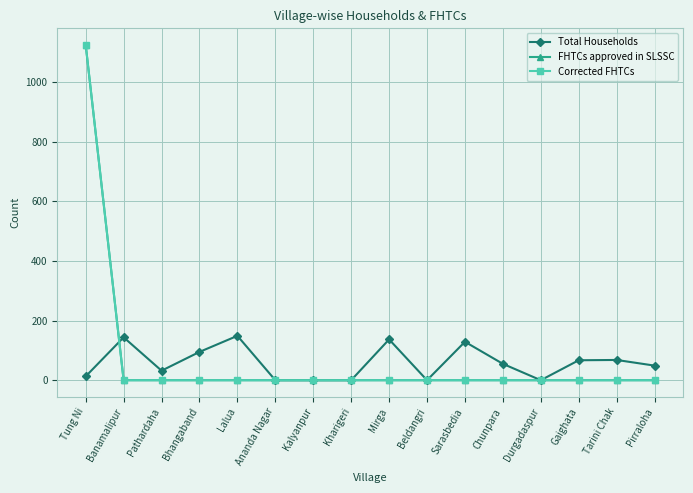

Does the chart have visible grid lines?

Yes